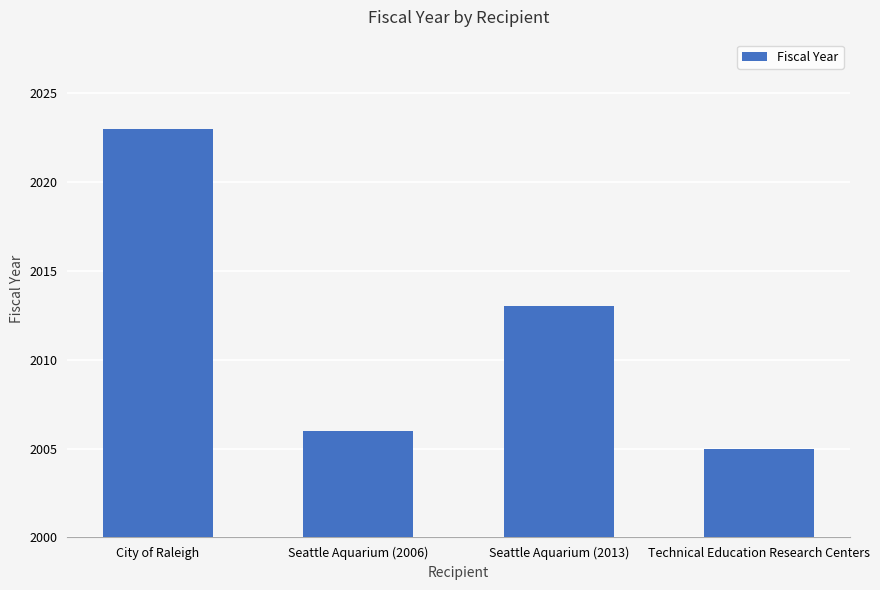

What is the sum of the values at City of Raleigh and Technical Education Research Centers?

4028